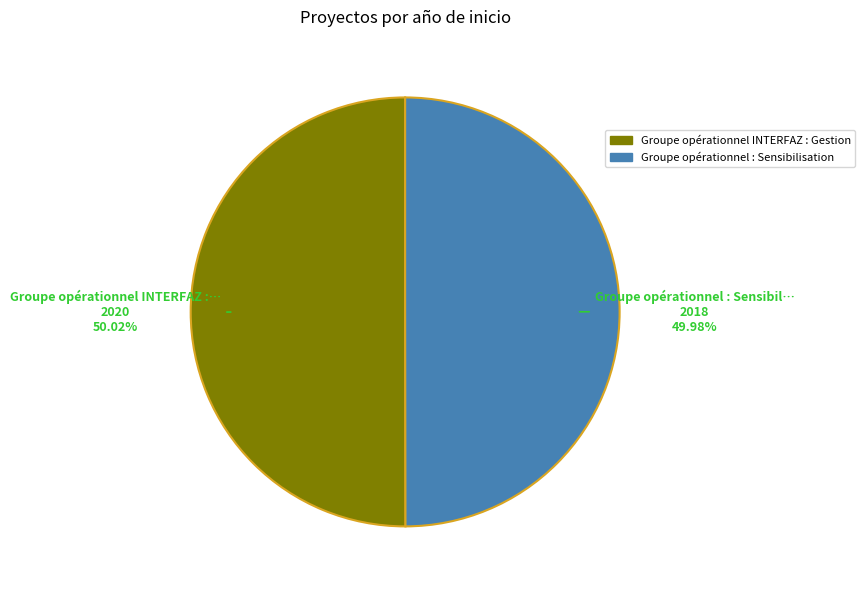

Approximately how many times larger is the value at Groupe opérationnel INTERFAZ : Gestion compared to Groupe opérationnel : Sensibilisation?

1.0